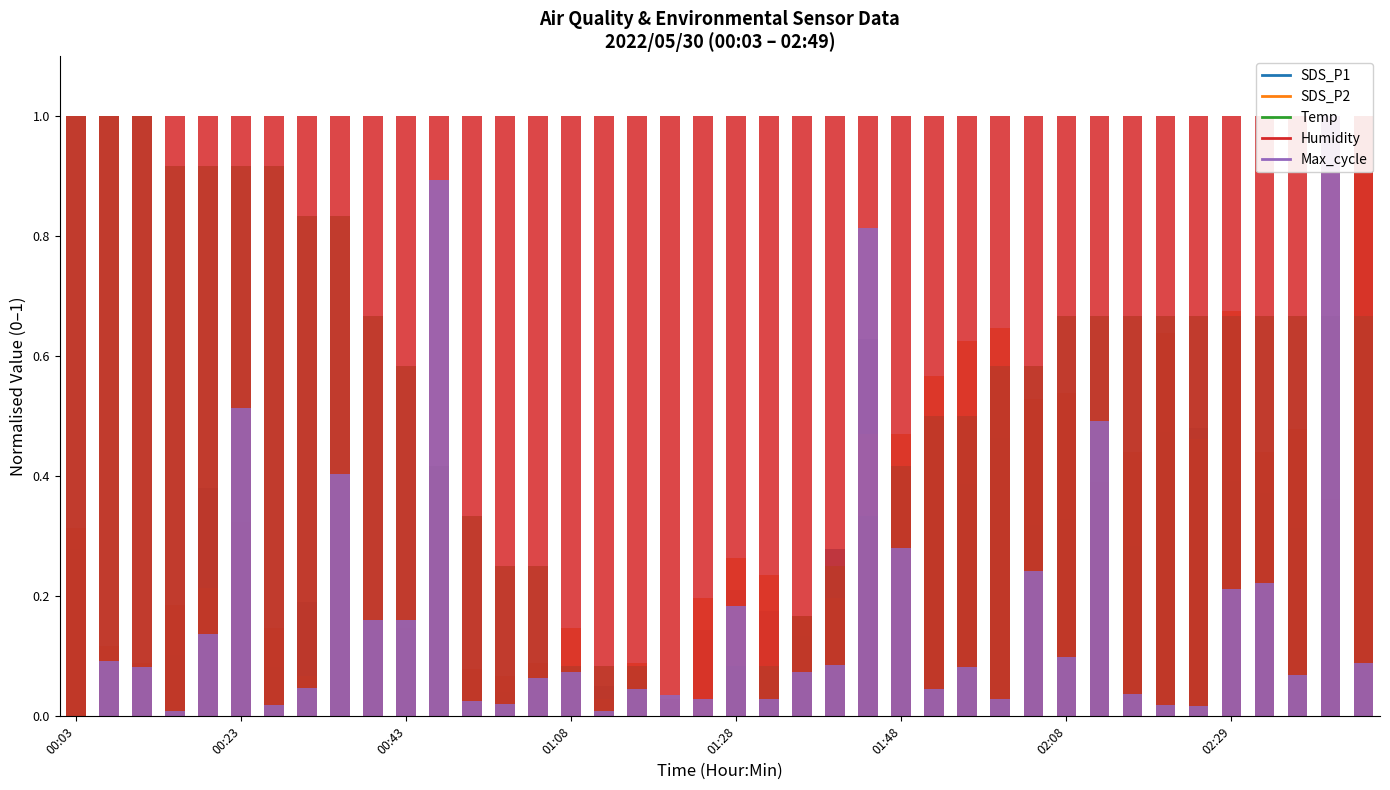

Which series has the widest spread of values?

Max_cycle